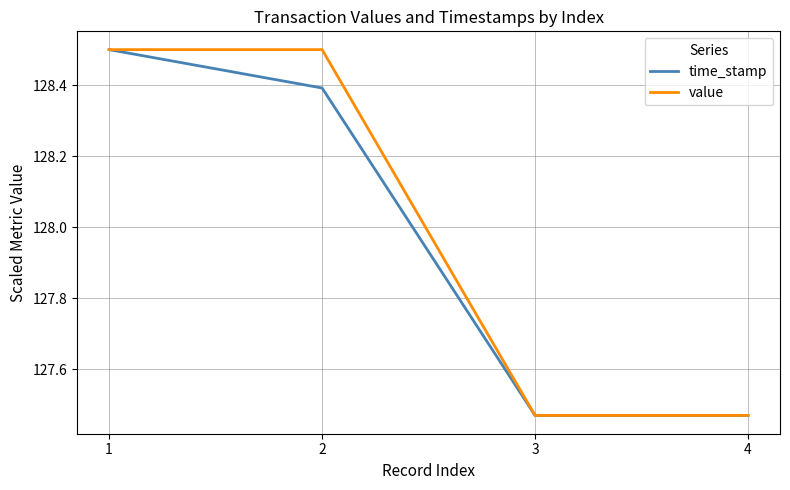

What is the maximum value shown in the chart?

128.5